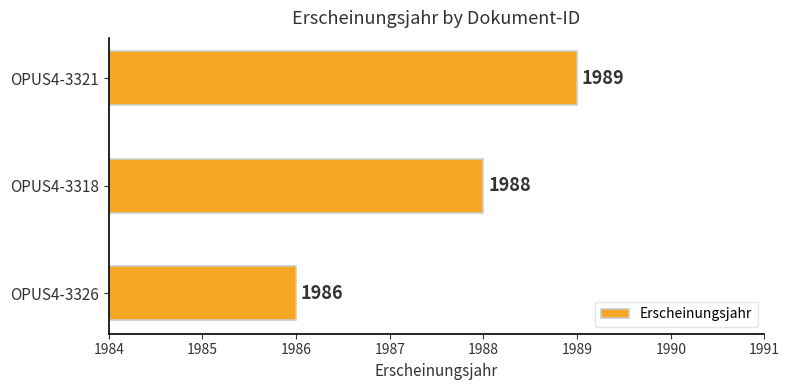

Which label corresponds to the largest value in the chart?

OPUS4-3321